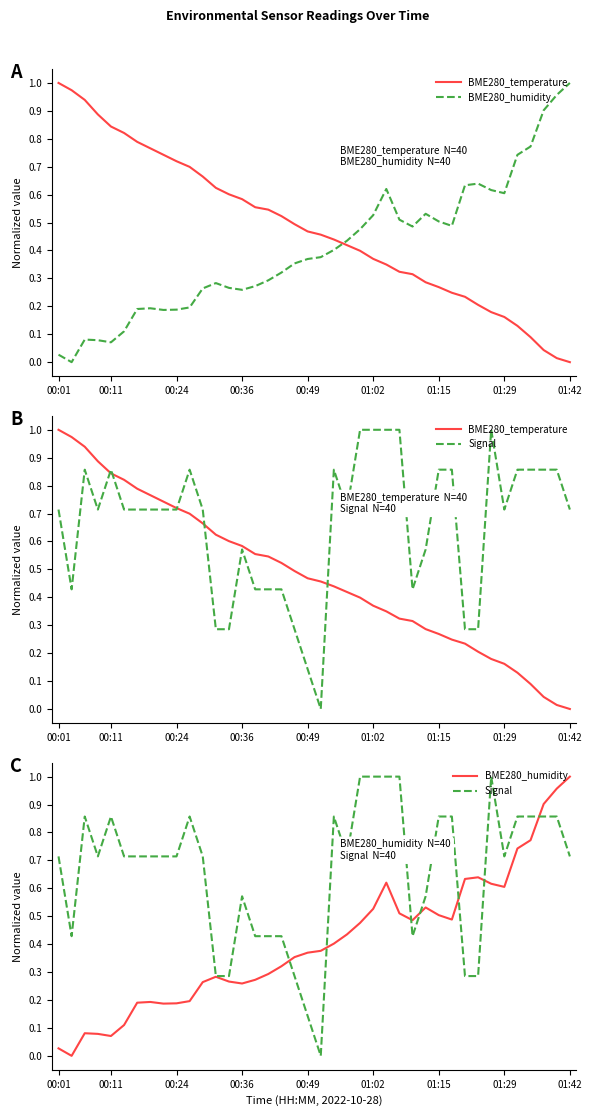

Between which two adjacent categories do BME280_humidity and BME280_temperature first intersect?

21 and 22